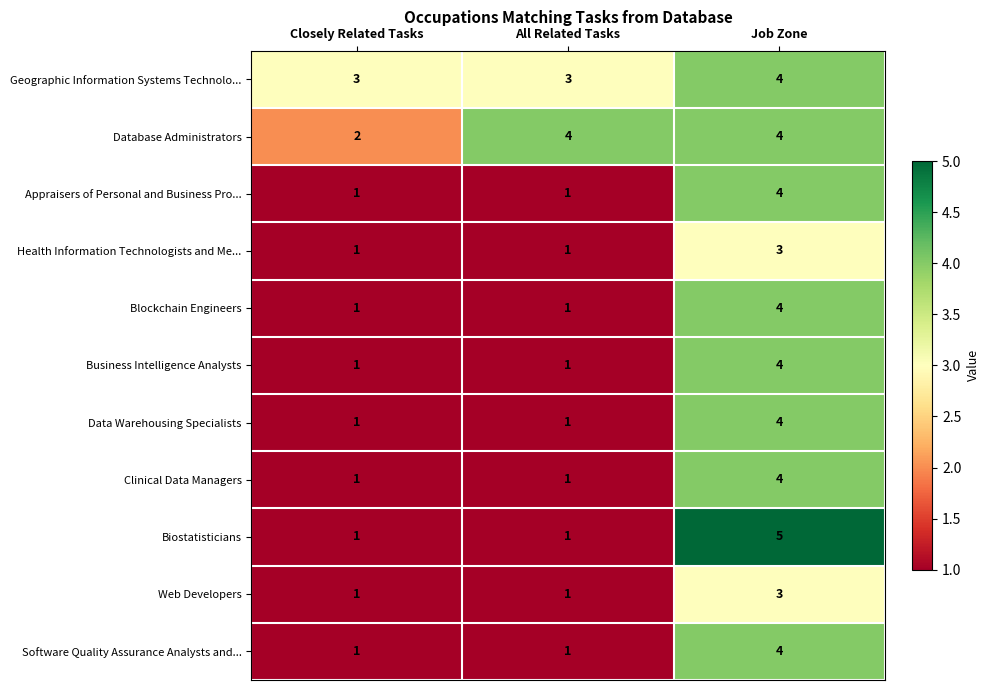

Which category has the highest value in the Geographic Information Systems Technolo... series?

Job Zone